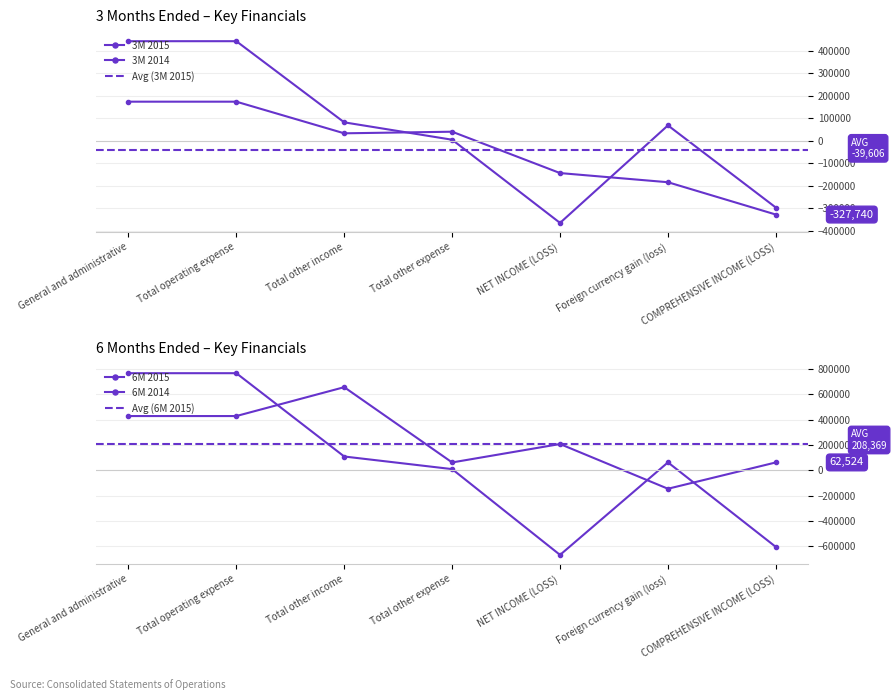

At which category does the chart reach its peak across all series?

General and administrative